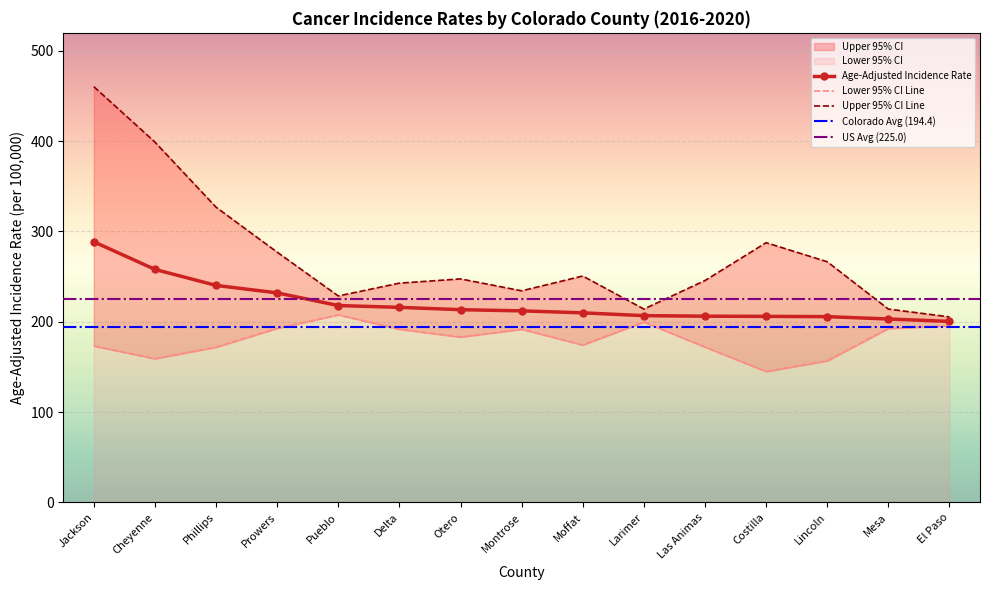

Reading left to right, transcribe all the data shown in this chart.

Age-Adjusted Incidence Rate: Jackson=288.6	Cheyenne=258.0	Phillips=240.3	Prowers=232.0	Pueblo=218.0	Delta=216.0	Otero=213.4	Montrose=212.1	Moffat=209.9	Larimer=206.8	Las Animas=206.2	Costilla=206.0	Lincoln=205.7	Mesa=203.1	El Paso=200.4
Lower 95% CI: Jackson=173.2	Cheyenne=159.1	Phillips=171.9	Prowers=192.7	Pueblo=207.7	Delta=191.7	Otero=183.1	Montrose=191.7	Moffat=174.3	Larimer=199.7	Las Animas=172.0	Costilla=144.9	Lincoln=156.7	Mesa=192.6	El Paso=195.5
Upper 95% CI: Jackson=460.4	Cheyenne=399.0	Phillips=326.9	Prowers=277.1	Pueblo=228.6	Delta=242.8	Otero=247.5	Montrose=234.3	Moffat=250.7	Larimer=214.1	Las Animas=245.7	Costilla=287.6	Lincoln=266.5	Mesa=214.1	El Paso=205.4